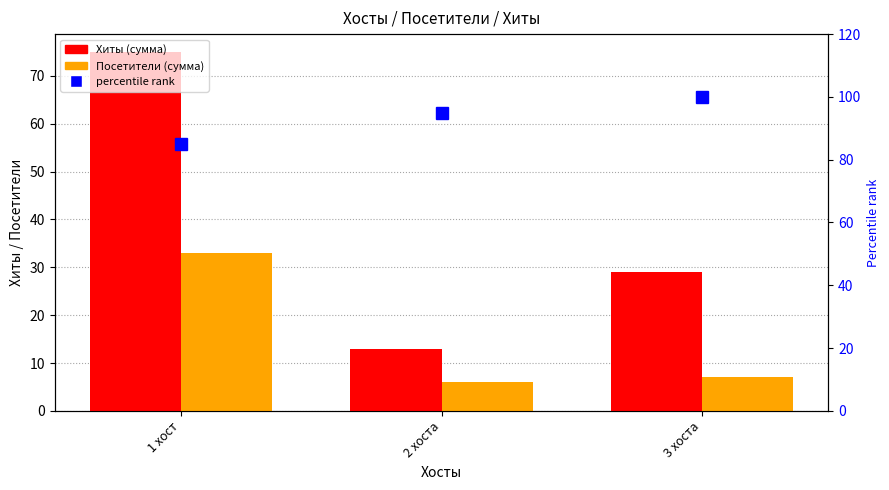

How many data points in Хиты are above 29?

1